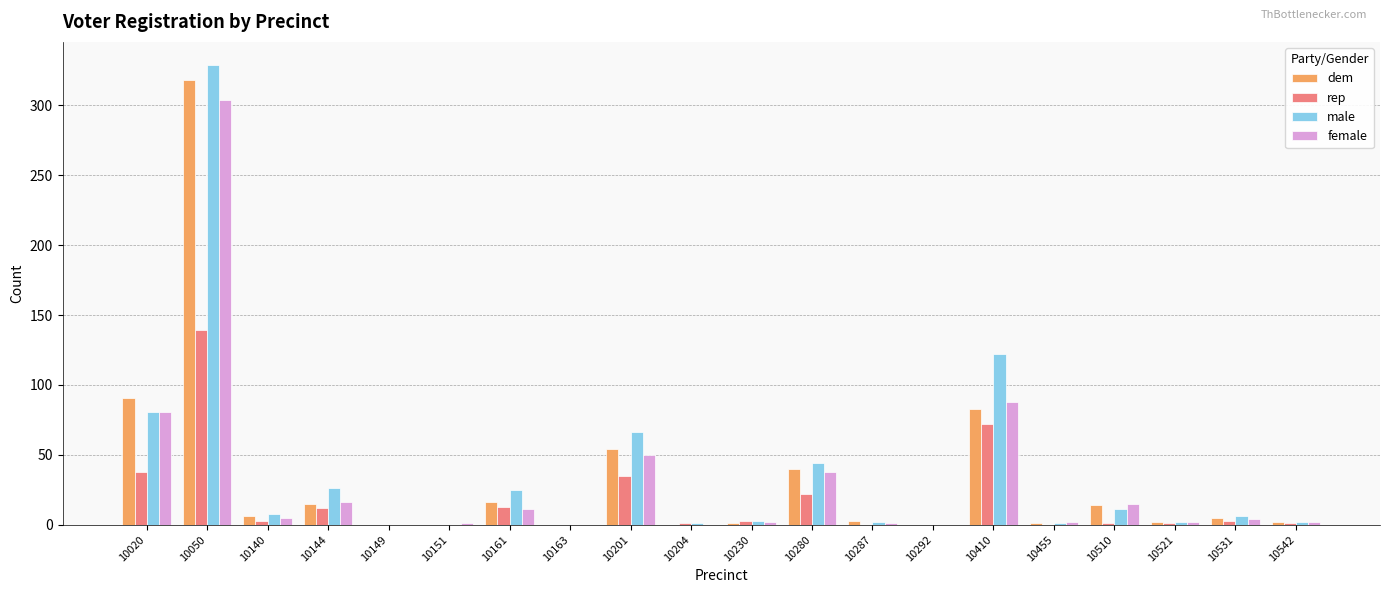

At which category is the sum across all series the highest?

10050